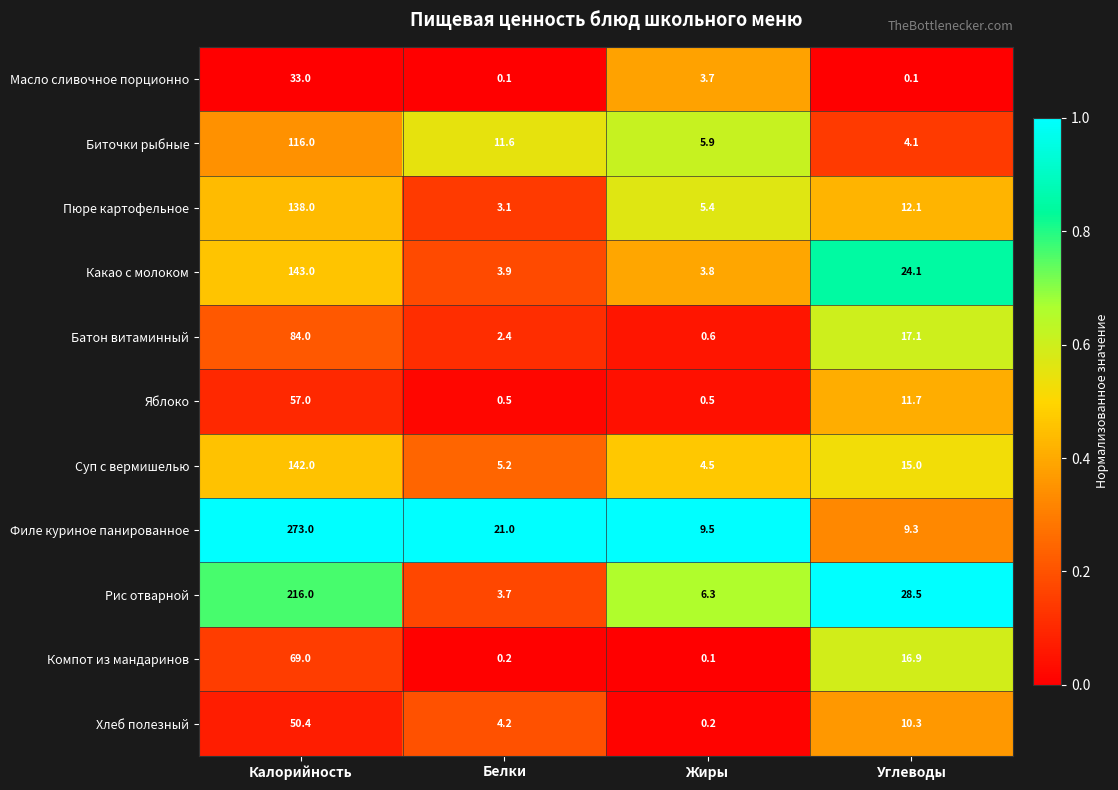

At which category is the sum across all series the highest?

Калорийность